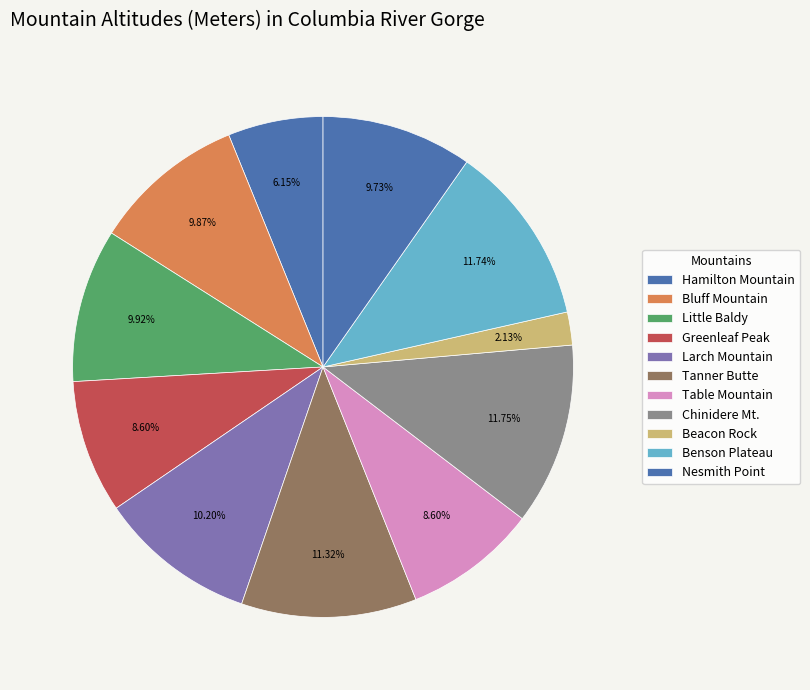

The Benson Plateau slice represents 1% of the pie. True or false?

False